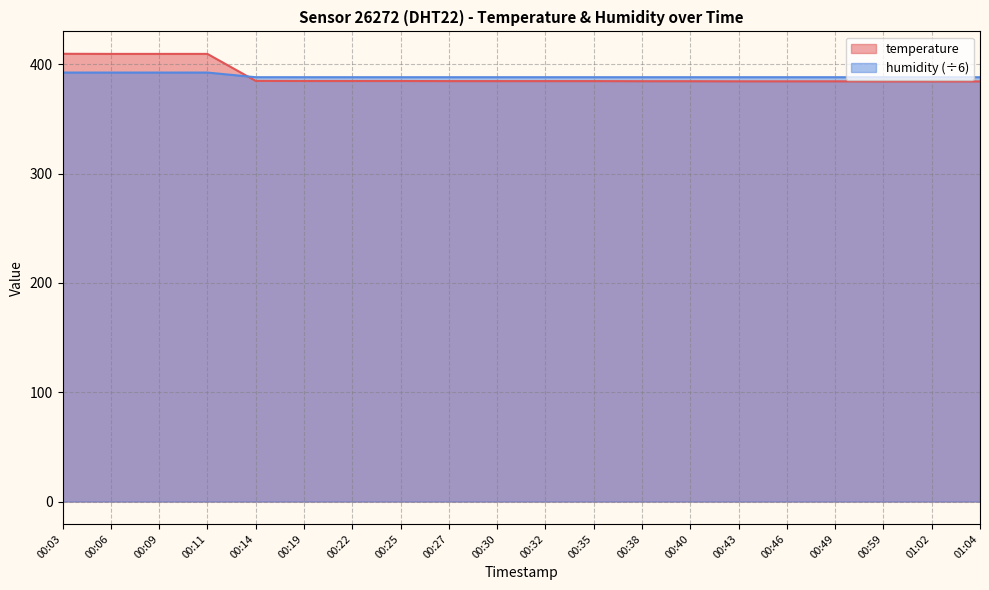

Reading left to right, list all the values displayed in this chart.

temperature: 00:03=409.7	00:06=409.6	00:09=409.6	00:11=409.6	00:14=384.9	00:19=384.8	00:22=384.8	00:25=384.8	00:27=384.7	00:30=384.7	00:32=384.7	00:35=384.7	00:38=384.6	00:40=384.6	00:43=384.5	00:46=384.5	00:49=384.5	00:59=384.4	01:02=384.4	01:04=384.4
humidity: 00:03=392.5	00:06=392.5	00:09=392.5	00:11=392.5	00:14=388.3	00:19=388.3	00:22=388.3	00:25=388.3	00:27=388.3	00:30=388.3	00:32=388.3	00:35=388.3	00:38=388.3	00:40=388.3	00:43=388.3	00:46=388.3	00:49=388.3	00:59=388.3	01:02=388.3	01:04=388.3